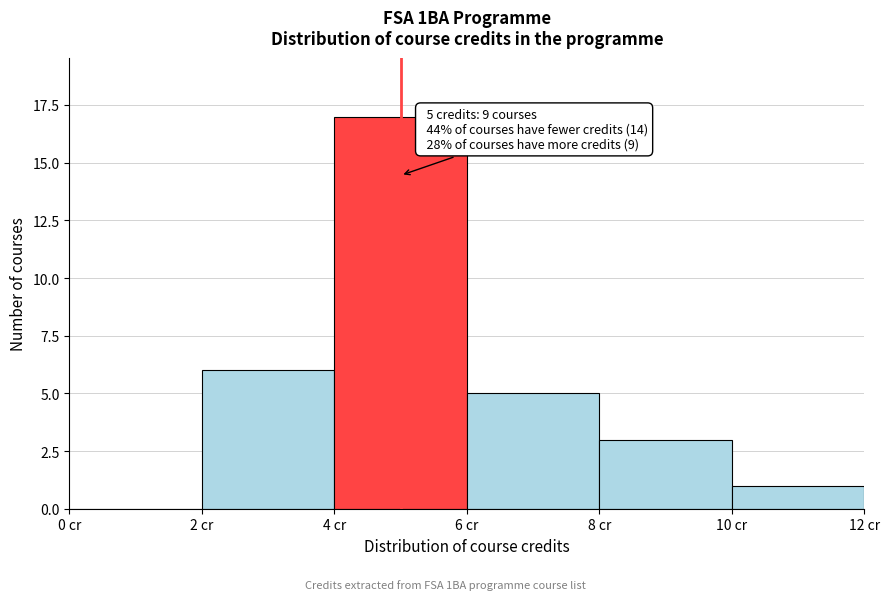

Over which range of the x-axis is the bar tallest?

4 to 6